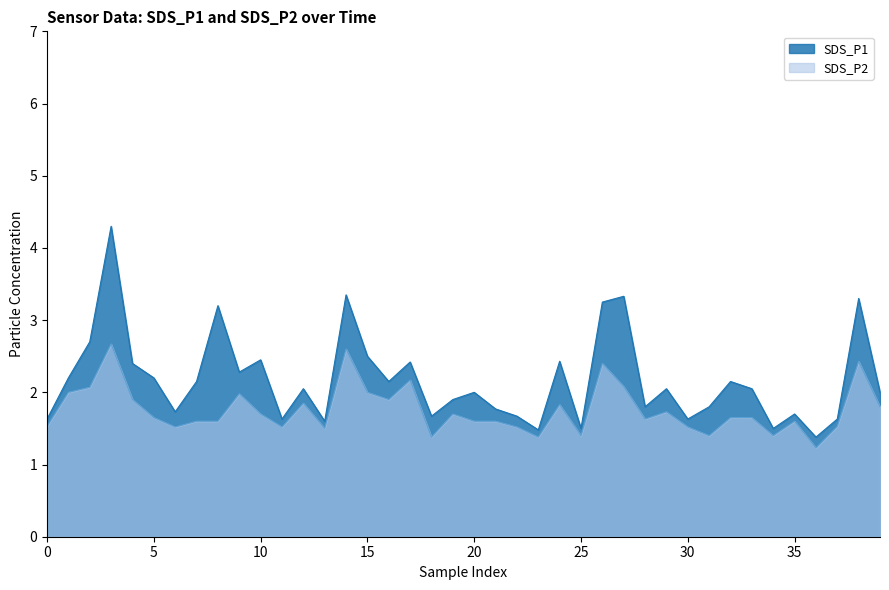

What is the smallest value displayed?

1.2